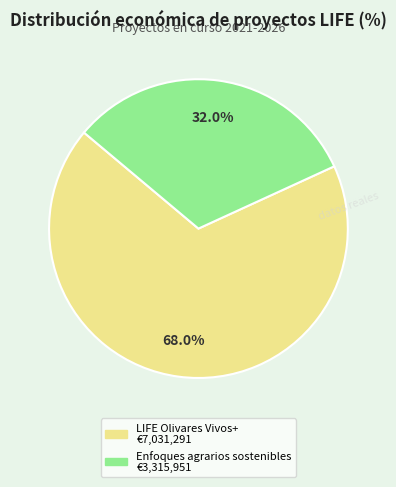

Does LIFE Olivares Vivos+ represent more than half of the total?

Yes